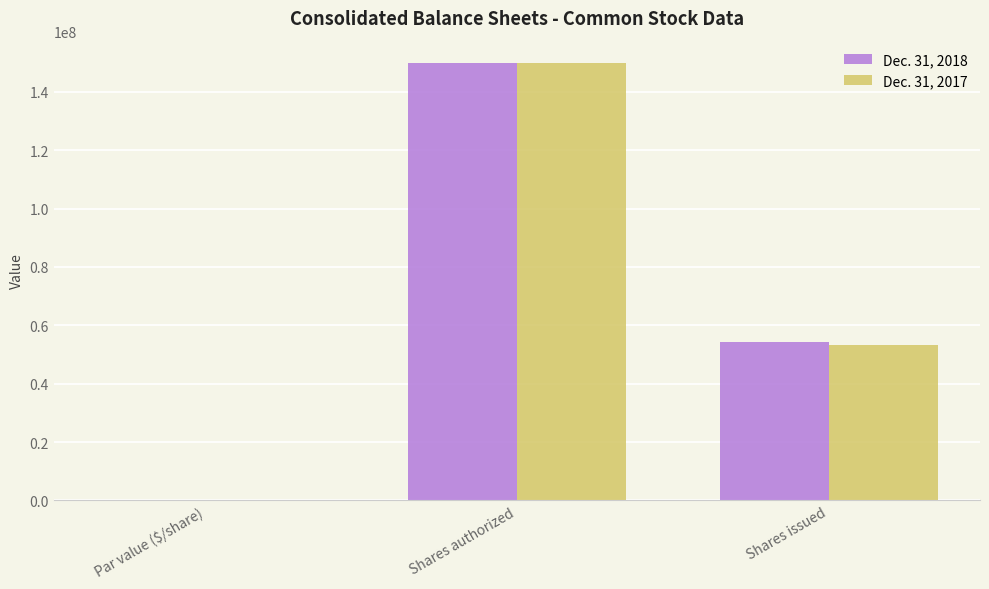

At which category is the sum across all series the highest?

Shares authorized